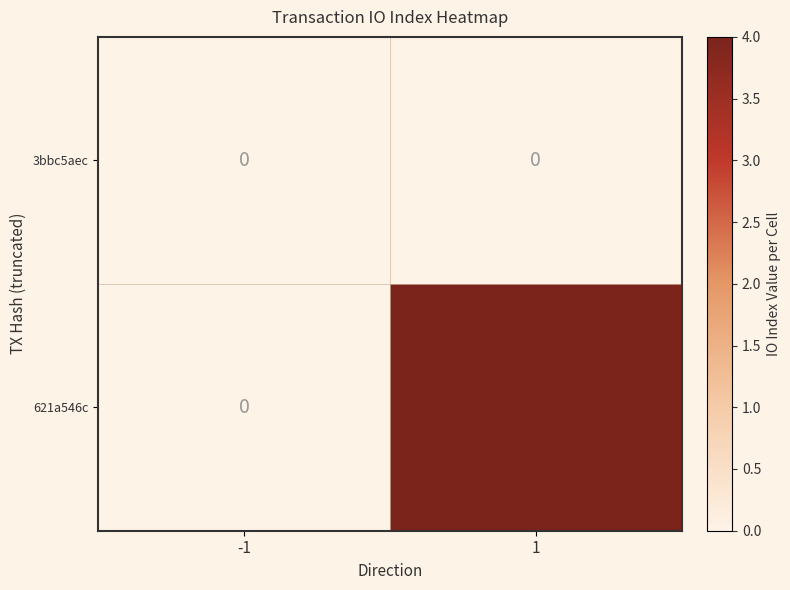

Which series has the largest range (max minus min)?

621a546c